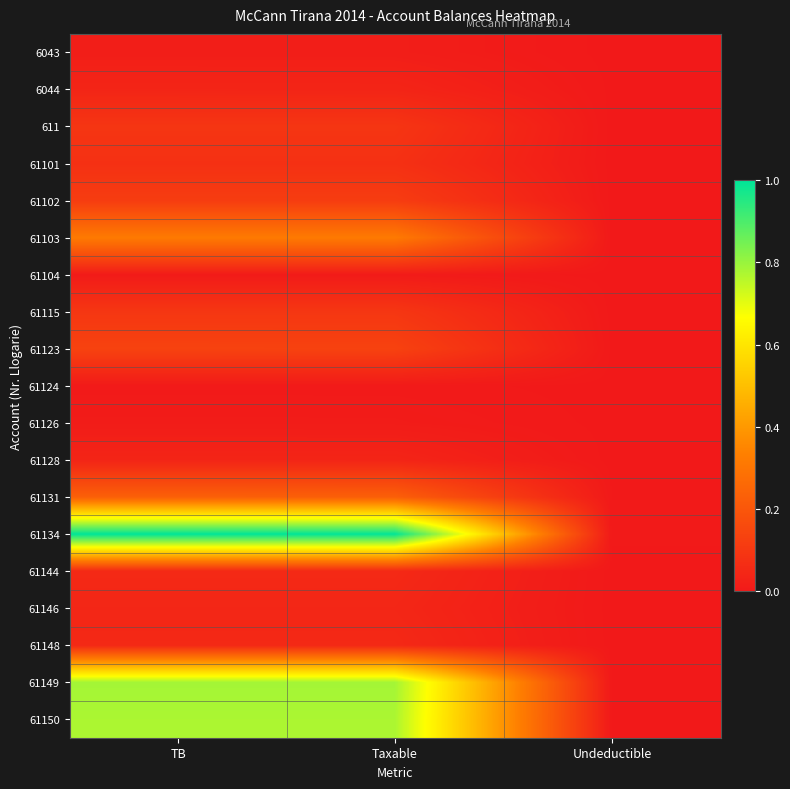

Which series has the largest range (max minus min)?

61134